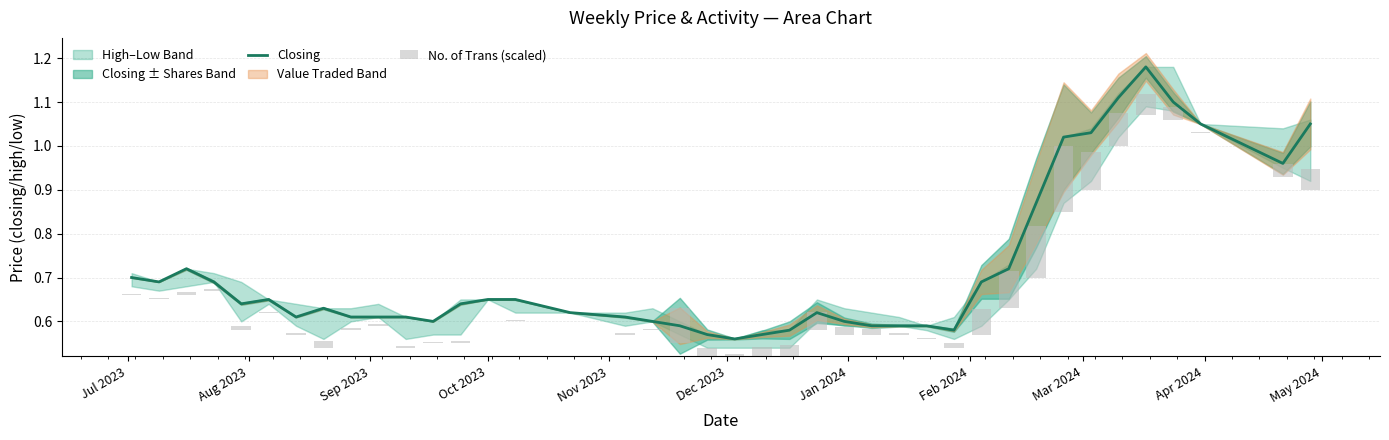

How many bars are there in each group?

2